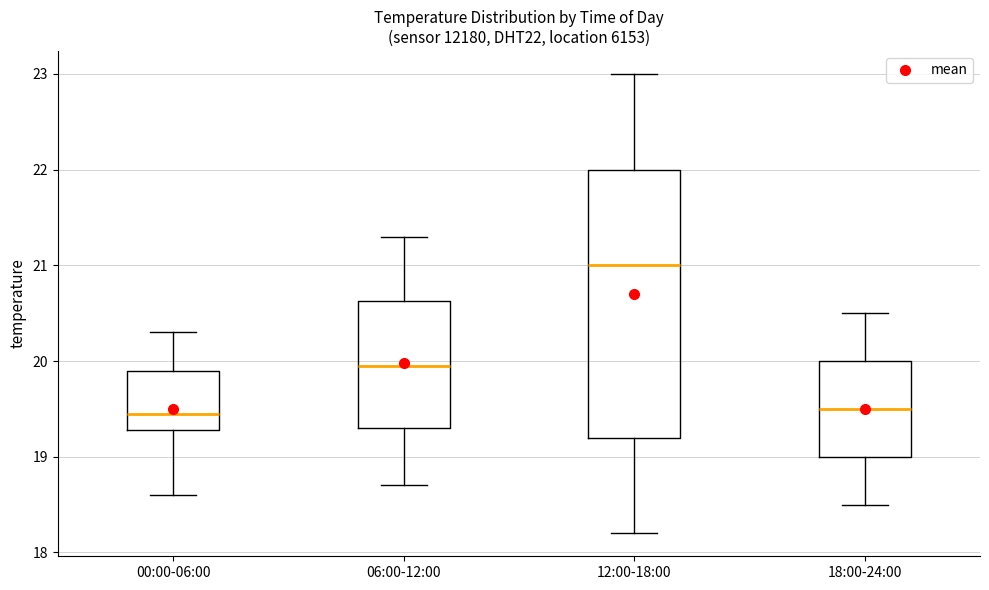

Which box's median line is the highest?

12:00-18:00